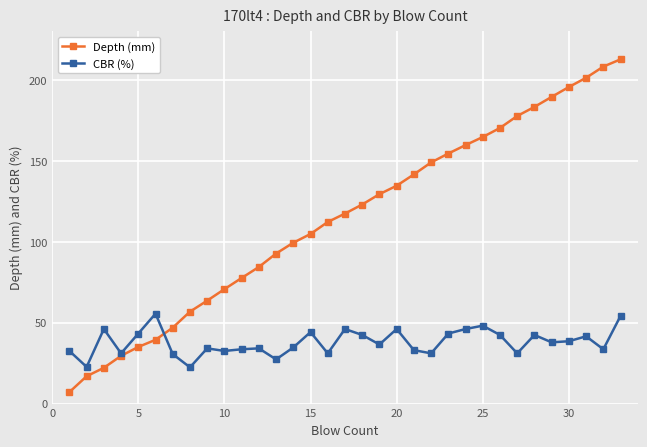

What is the value of the CBR (%) point at the 5th from the left?

43.3